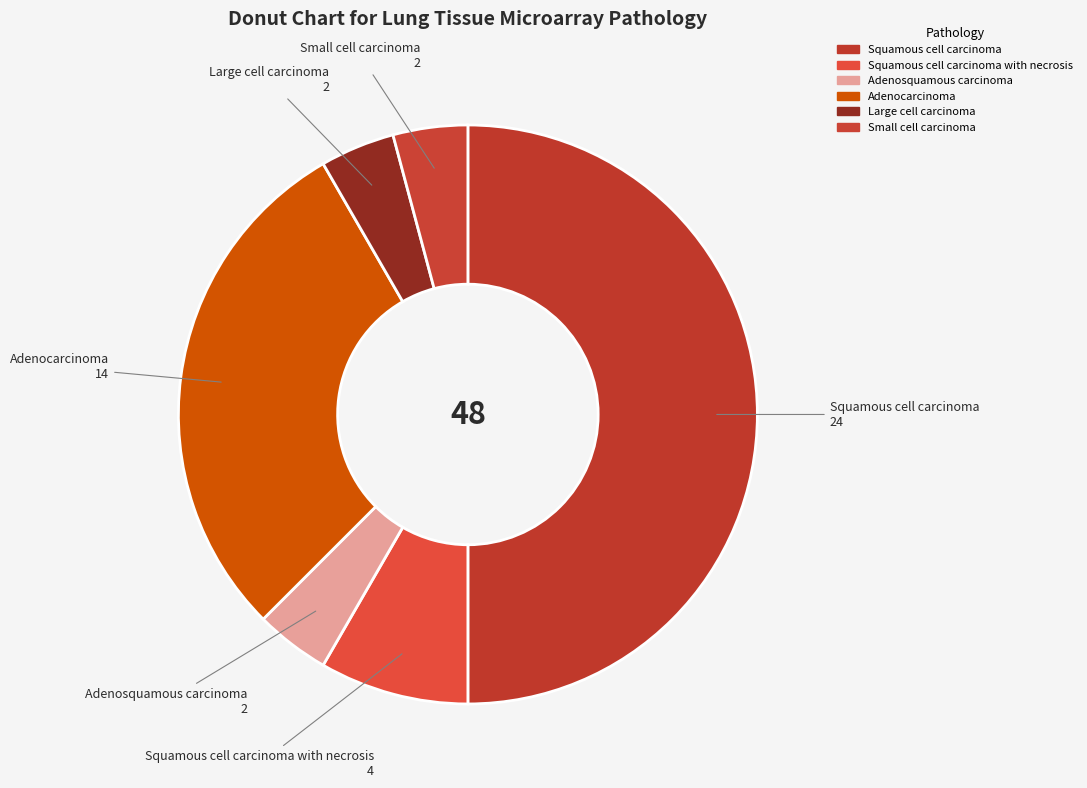

Is Adenocarcinoma the majority of the pie?

No